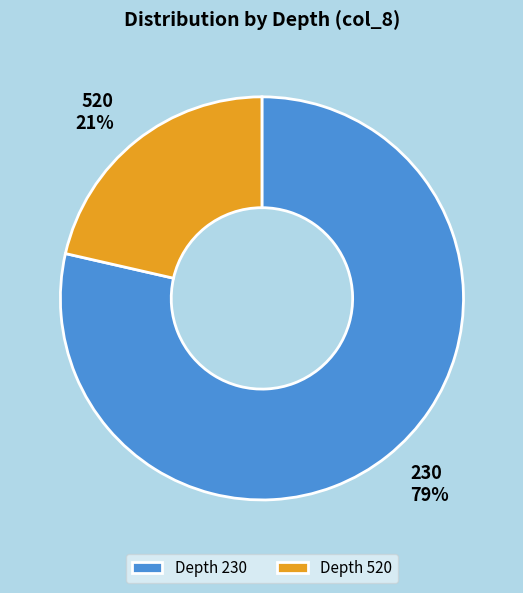

Which has a higher value, Depth 520 or Depth 230?

Depth 230